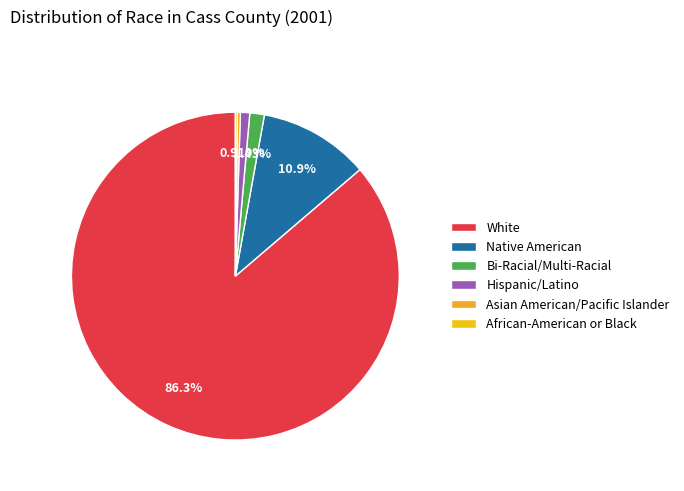

Approximately how many times larger is the value at Bi-Racial/Multi-Racial compared to African-American or Black?

7.3